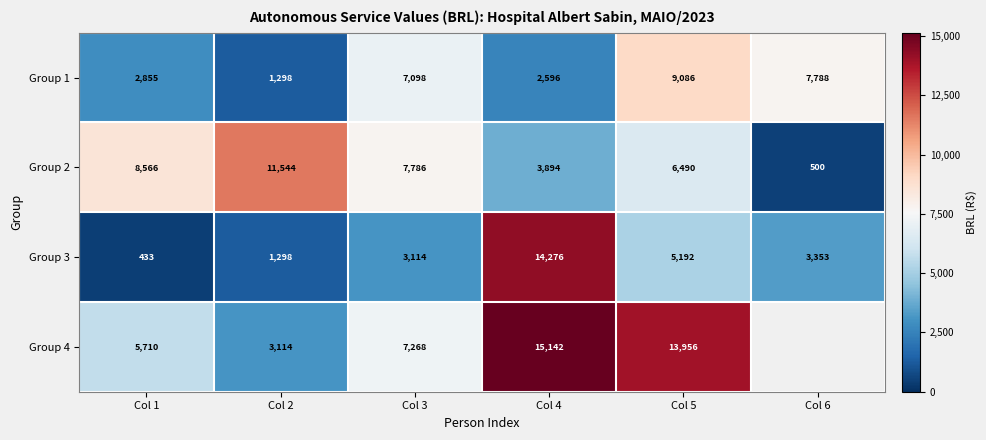

How many series are shown in this chart?

4